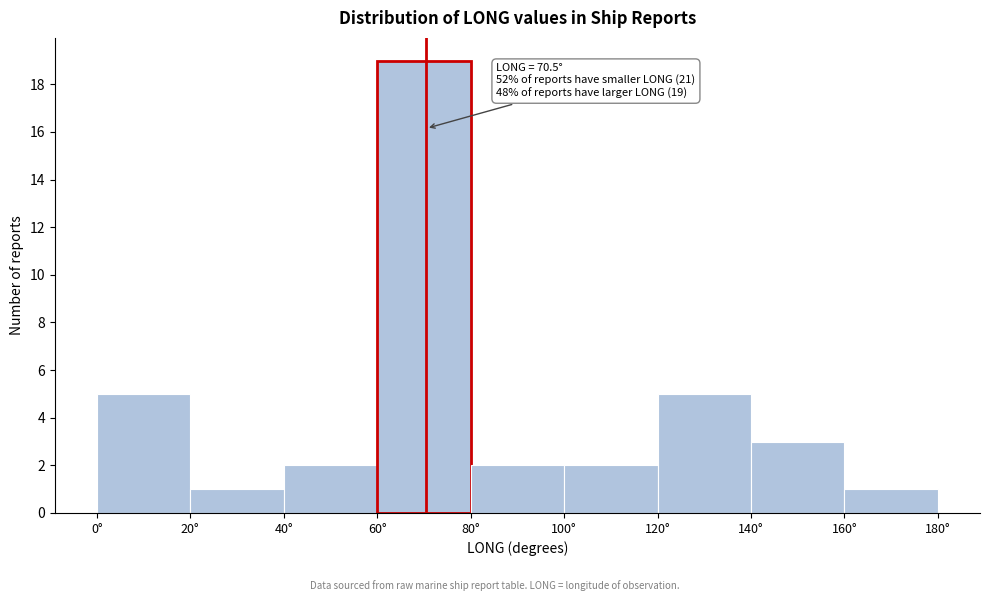

Which range on the x-axis has the tallest bar?

60 to 80